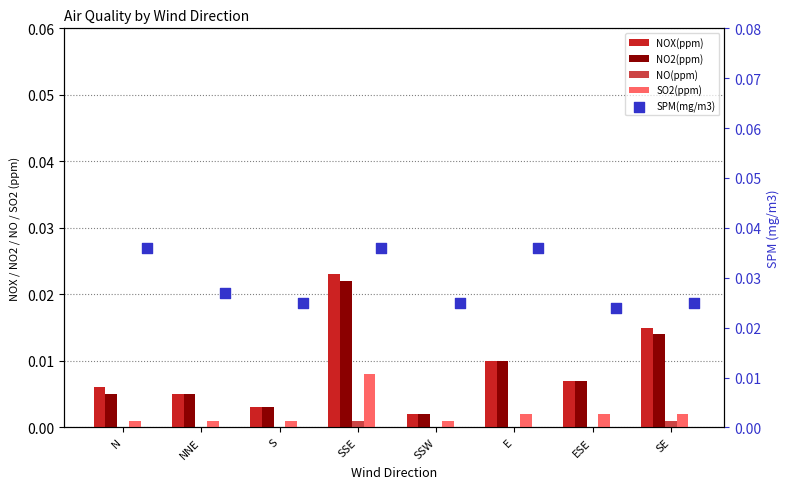

At how many categories does at least one series exceed 0?

8